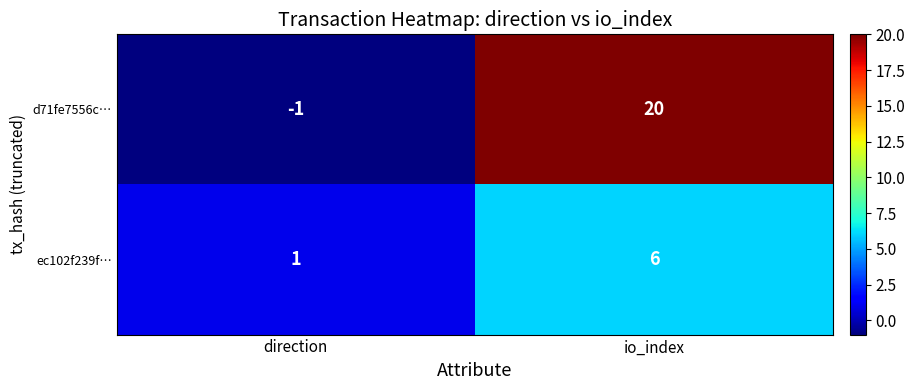

Which series has the largest total across all categories?

d71fe7556c…